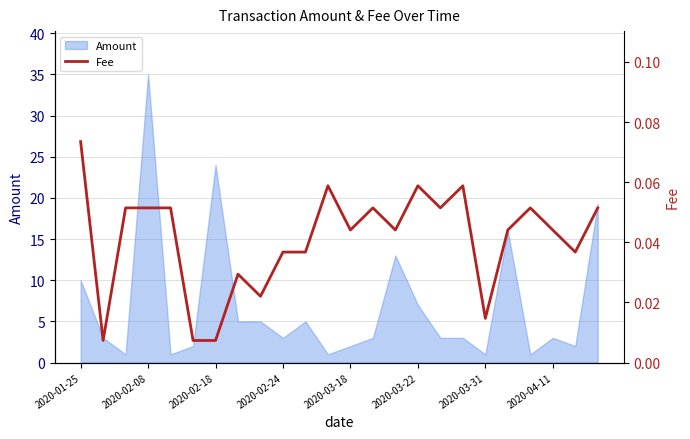

Is it true that Amount equals 2.0 at 2020-03-18?

True